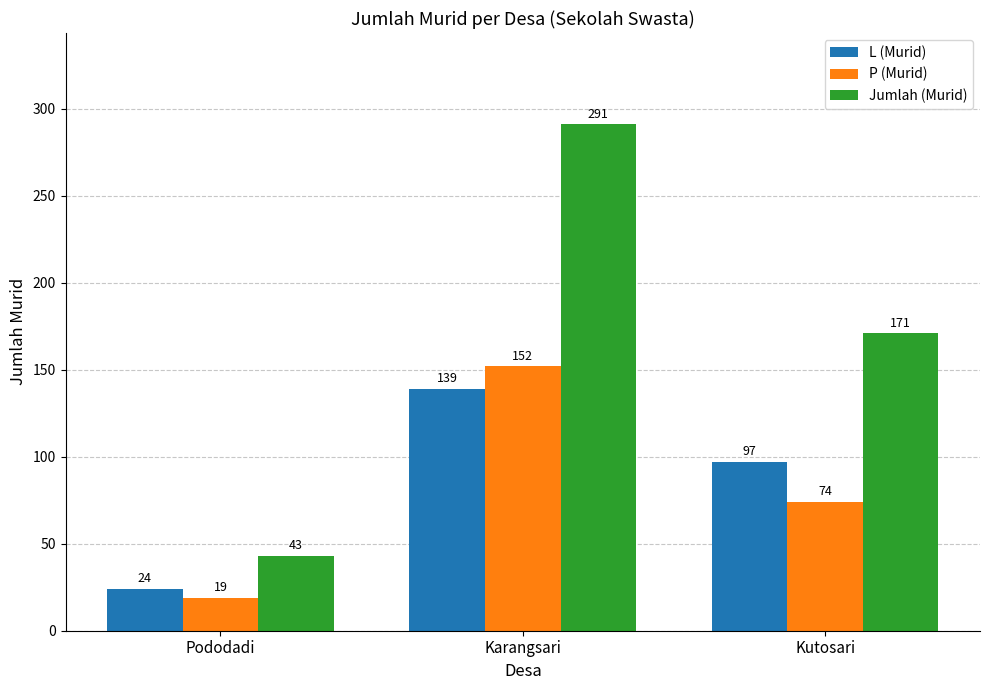

How many bars are there in each group?

3